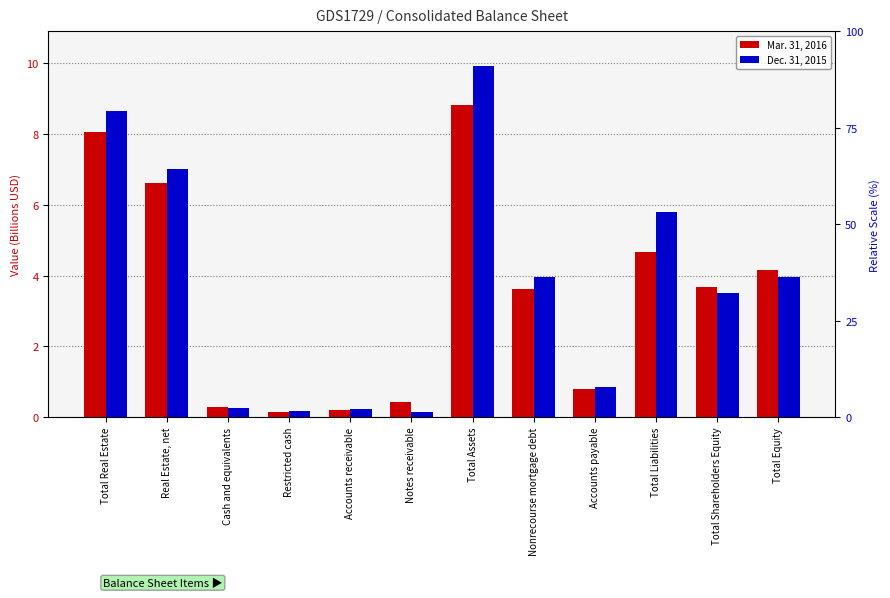

What position from the left is Cash and equivalents?

3